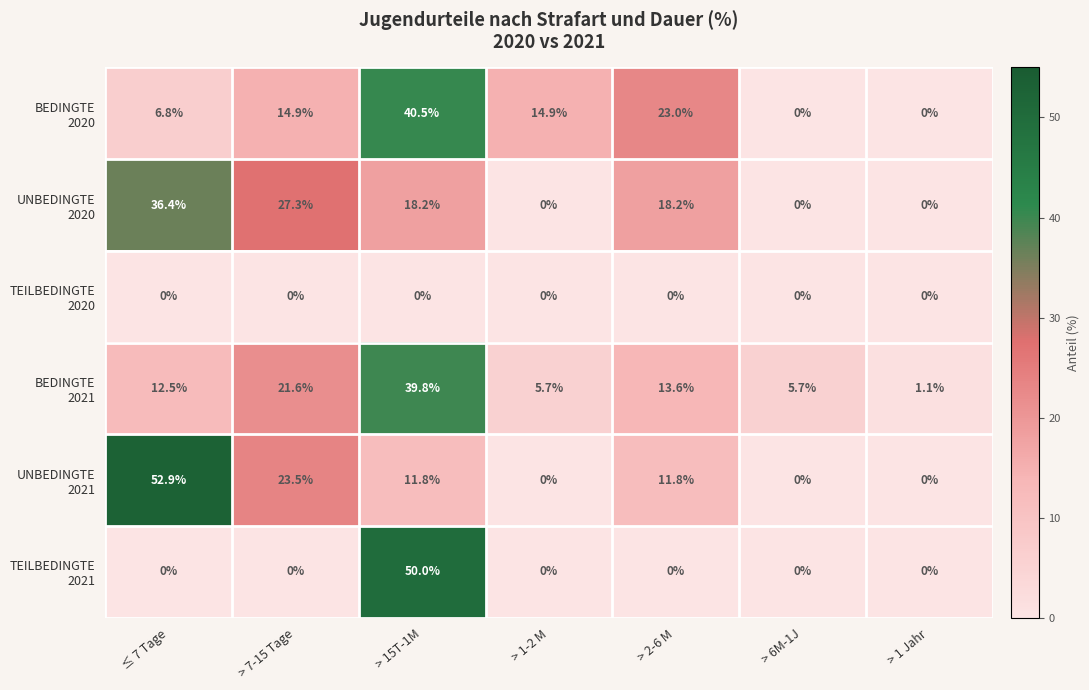

Which category has the highest value across all series?

≤ 7 Tage